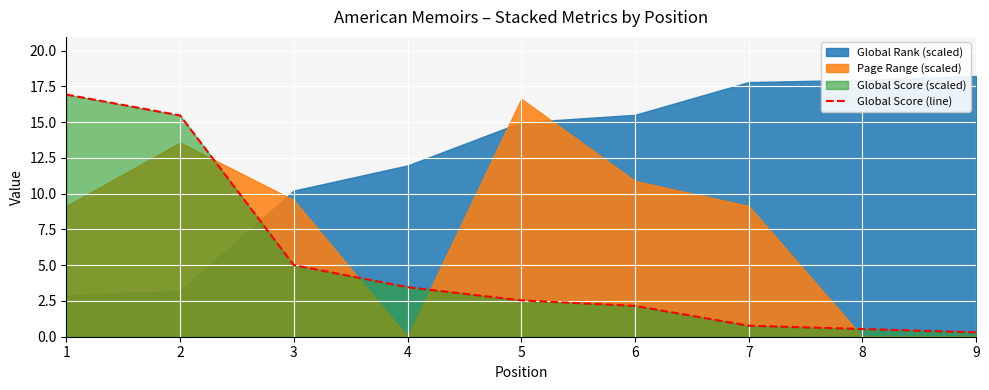

Is it true that the value at 3 is 5.0?

True